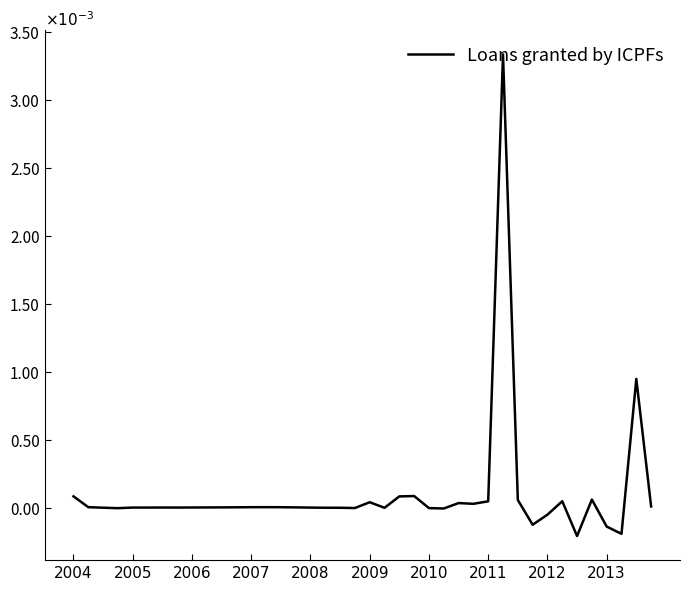

How many lines are shown in the chart?

1